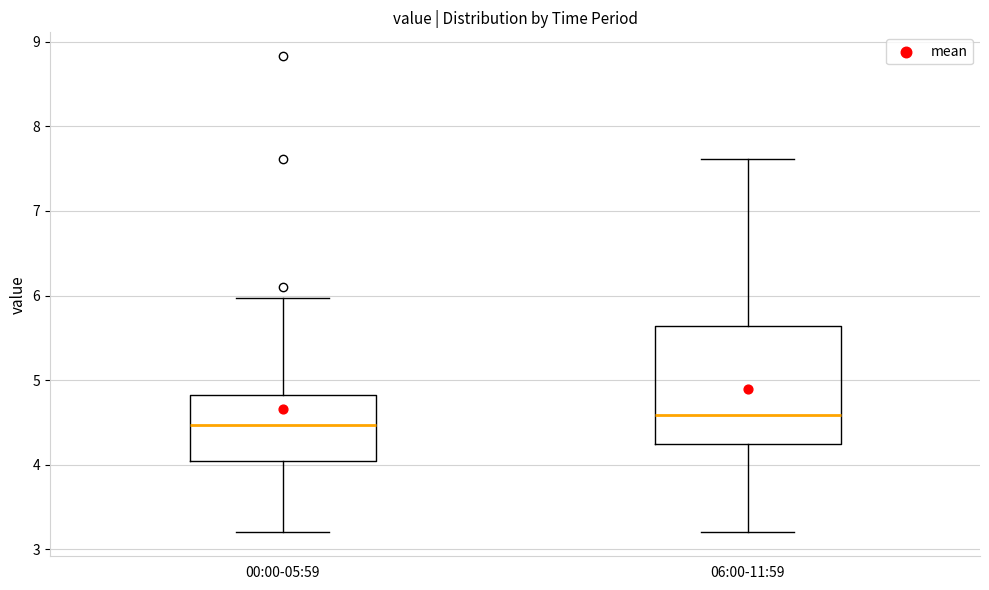

Where does the median line of the box for 00:00-05:59 sit on the y-axis? The values are not printed on the chart, so give them approximately, as read against the axis.

4.5